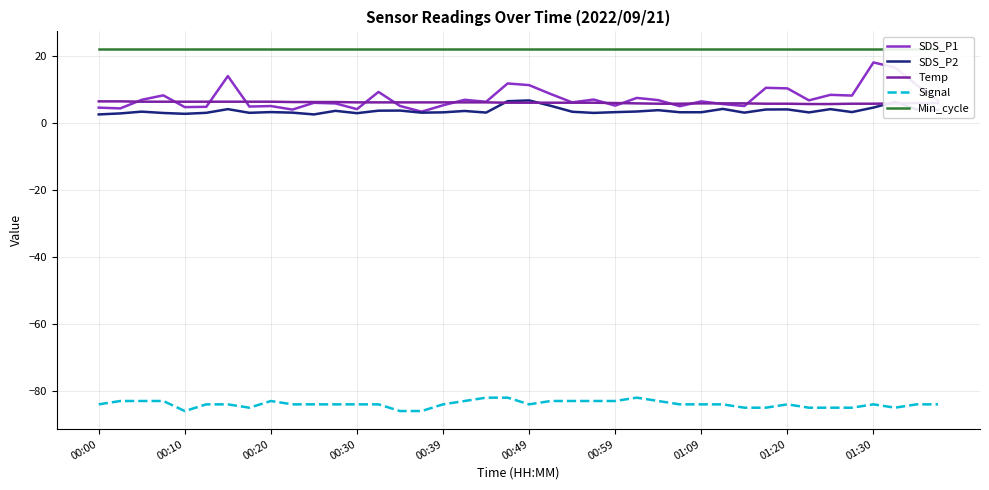

What is the highest value of the Temp series?

6.5